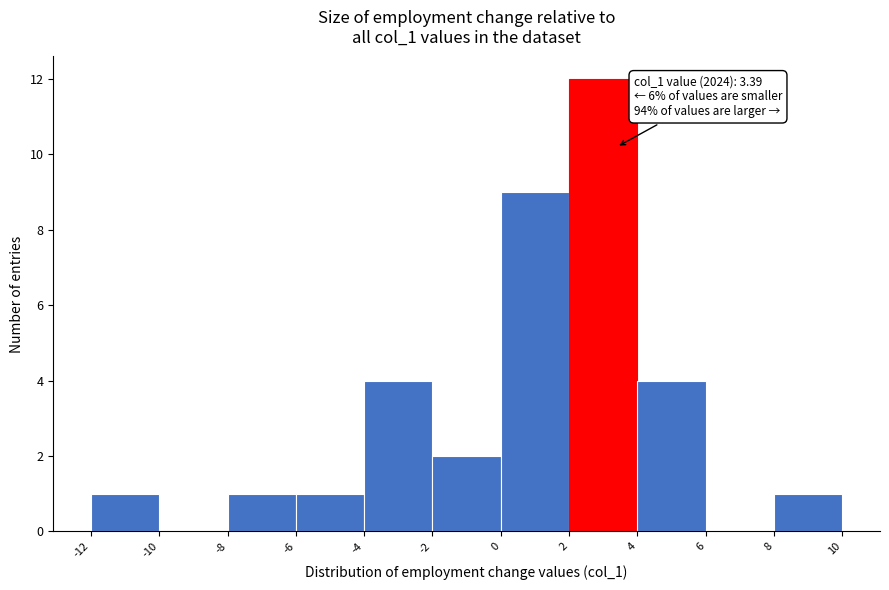

Over which range of the x-axis is the bar tallest?

2 to 4